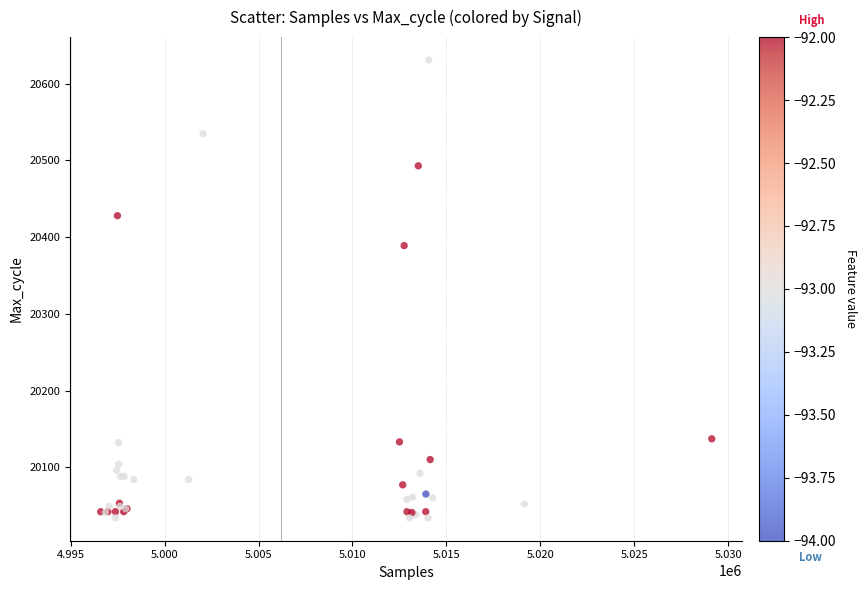

What Y value in the scatter plot is closest to 20332?

20389